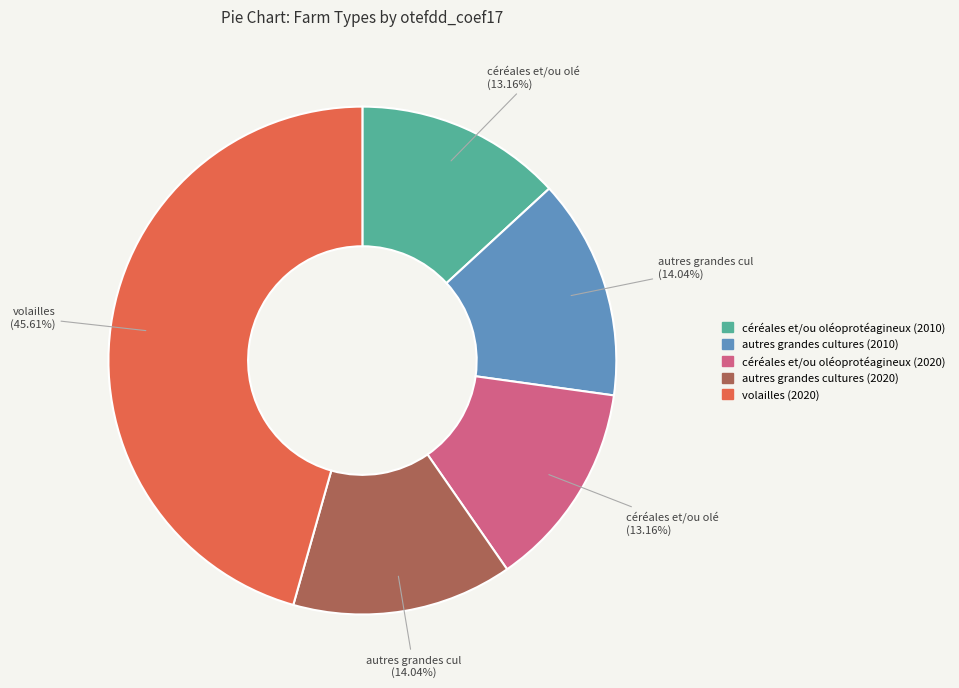

Do céréales et/ou oléoprotéagineux (2020) and céréales et/ou oléoprotéagineux (2010) together represent more than half of the pie?

No